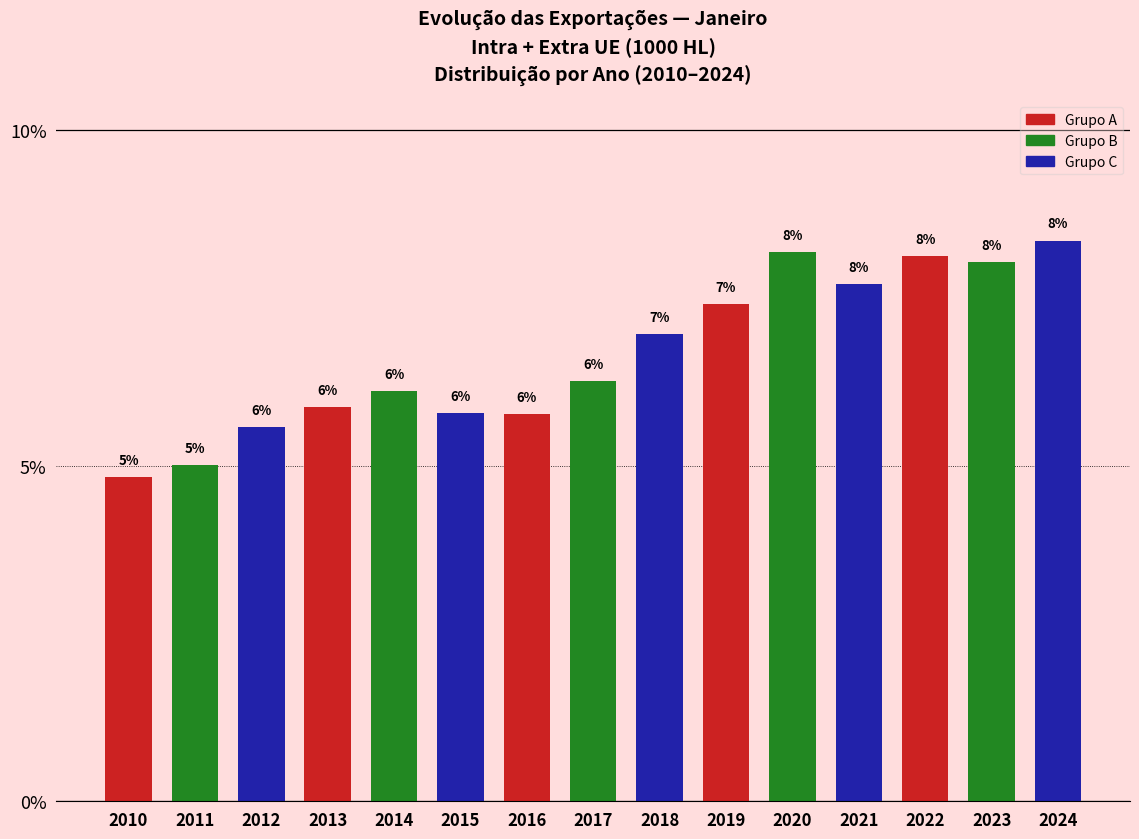

The value at 2019 is 7.4. True or false?

True